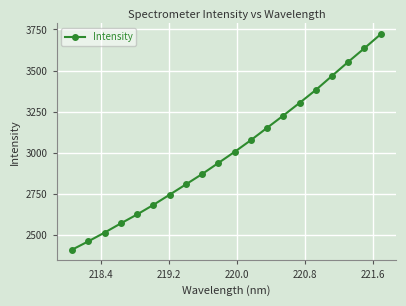

What is the smallest value displayed?

2408.6